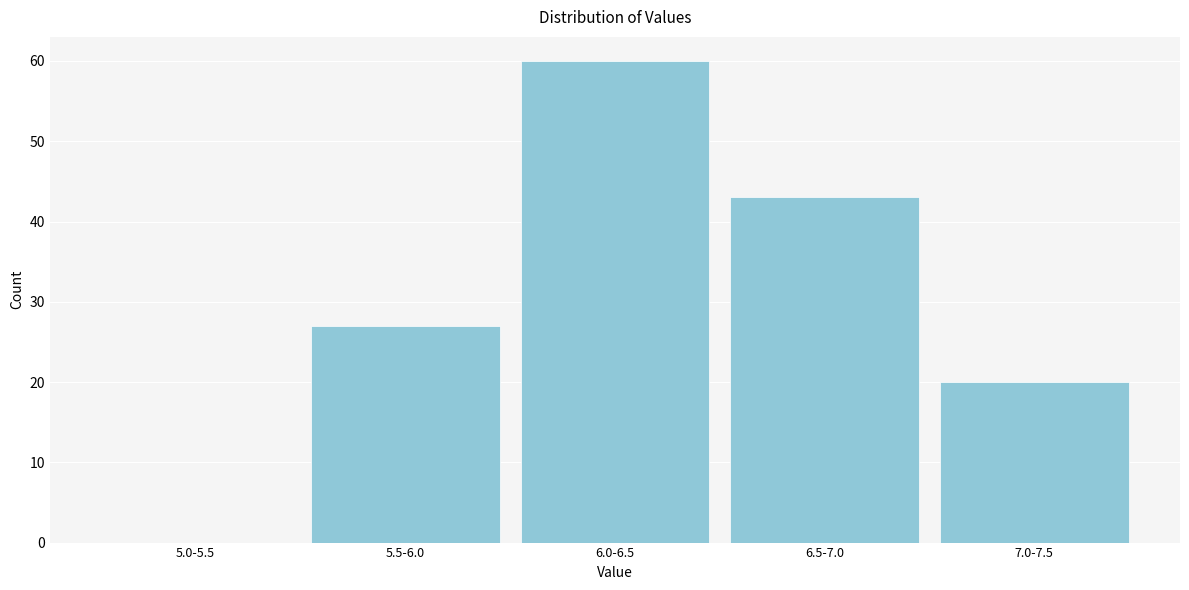

Reading left to right, list all the values displayed in this chart.

5.0-5.5=0	5.5-6.0=27	6.0-6.5=60	6.5-7.0=43	7.0-7.5=20